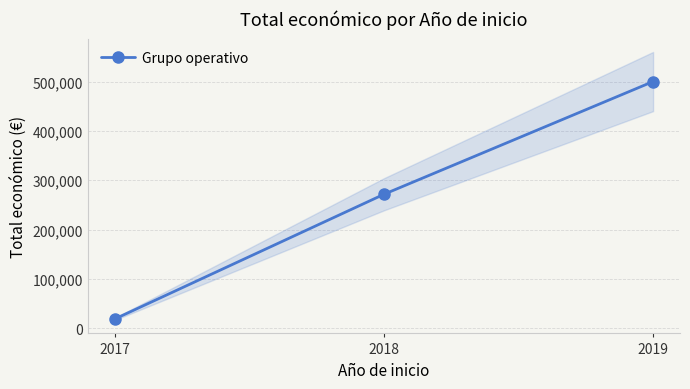

Reading right to left, extract all data points from this chart.

499930	271552	19000